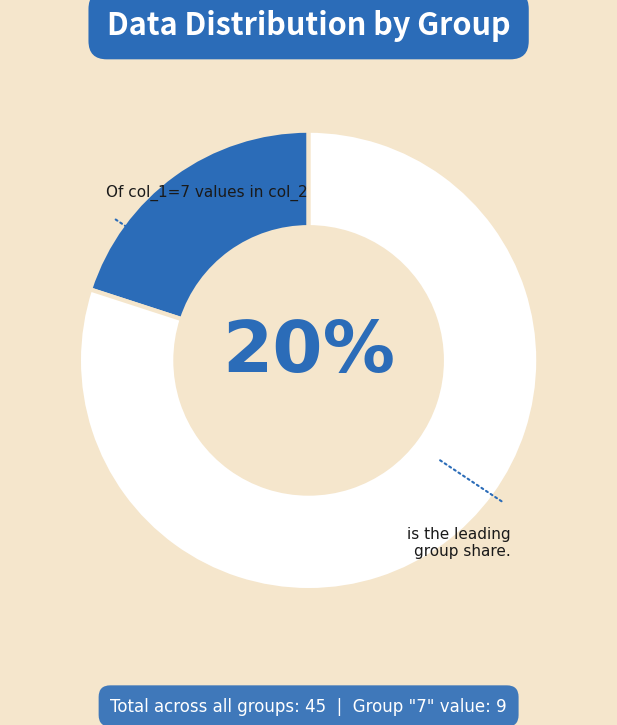

To the nearest percent, what is the difference between the largest and smallest slice percentages?

60%